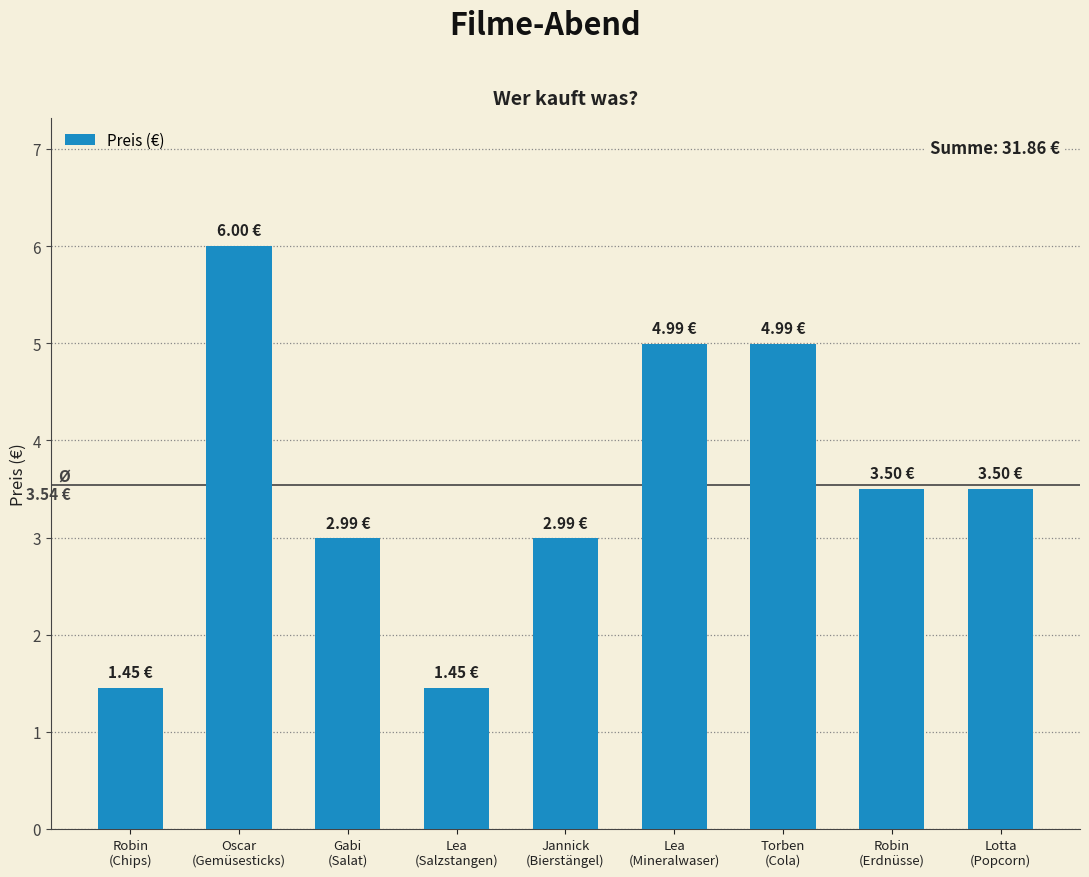

What is the label of the 2nd bar from the left?

Oscar
(Gemüsesticks)